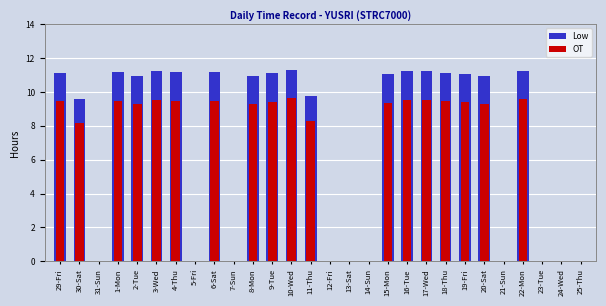

Which series has the largest range (max minus min)?

Low